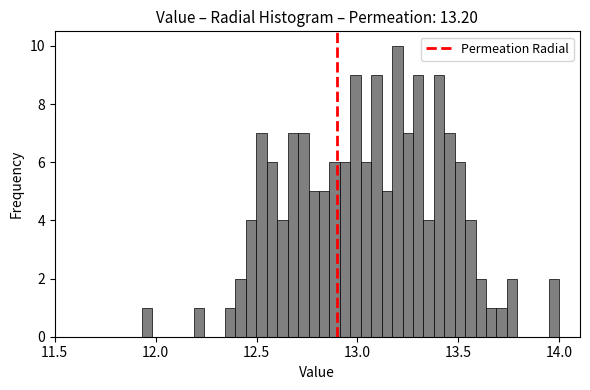

Around what value on the x-axis is the tallest bar? Give the approximate position of its centre, as read against the axis.

13.20